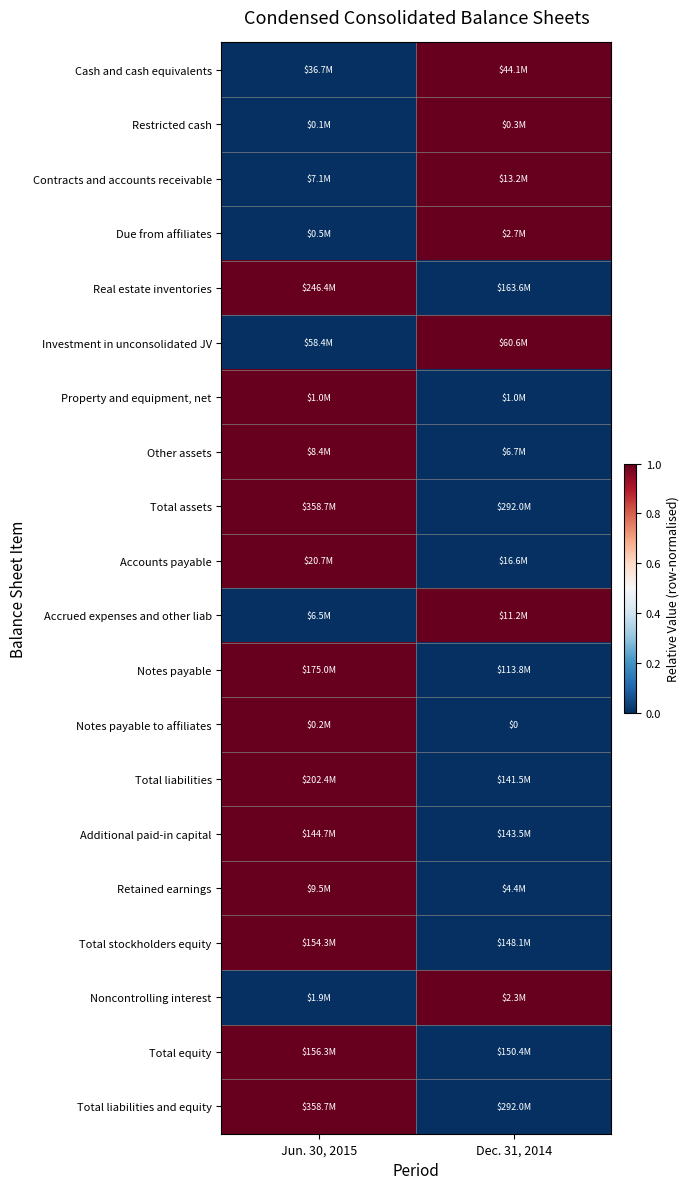

Is it true that Notes payable equals 1 at Jun. 30, 2015?

True